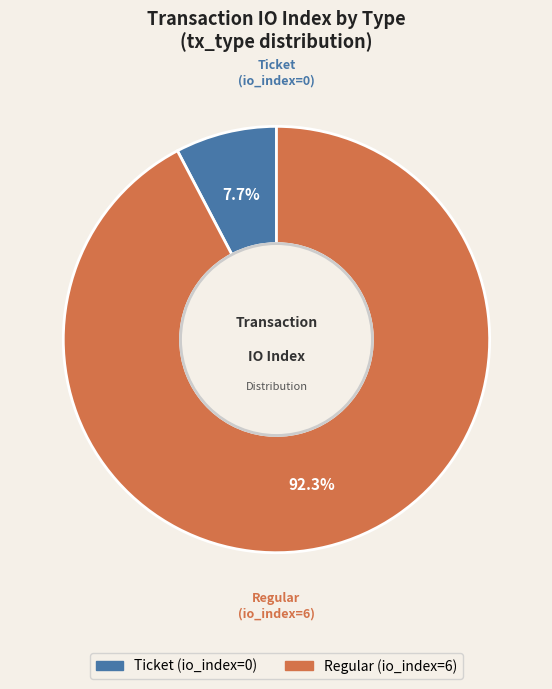

Which category has the biggest portion of the pie?

Regular